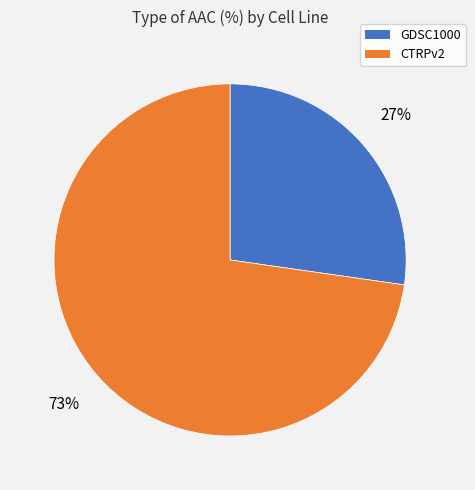

True or false: GDSC1000 accounts for 39% of the total.

False